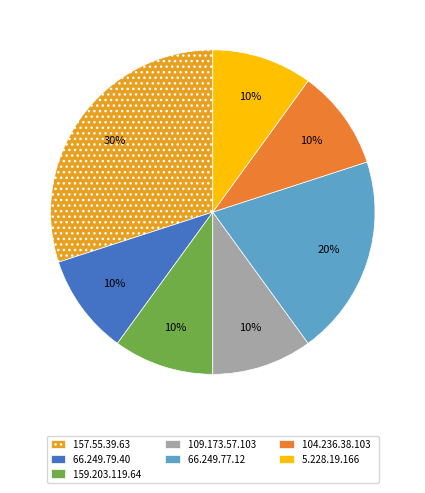

Is the sum of 157.55.39.63 and 5.228.19.166 greater than half?

No